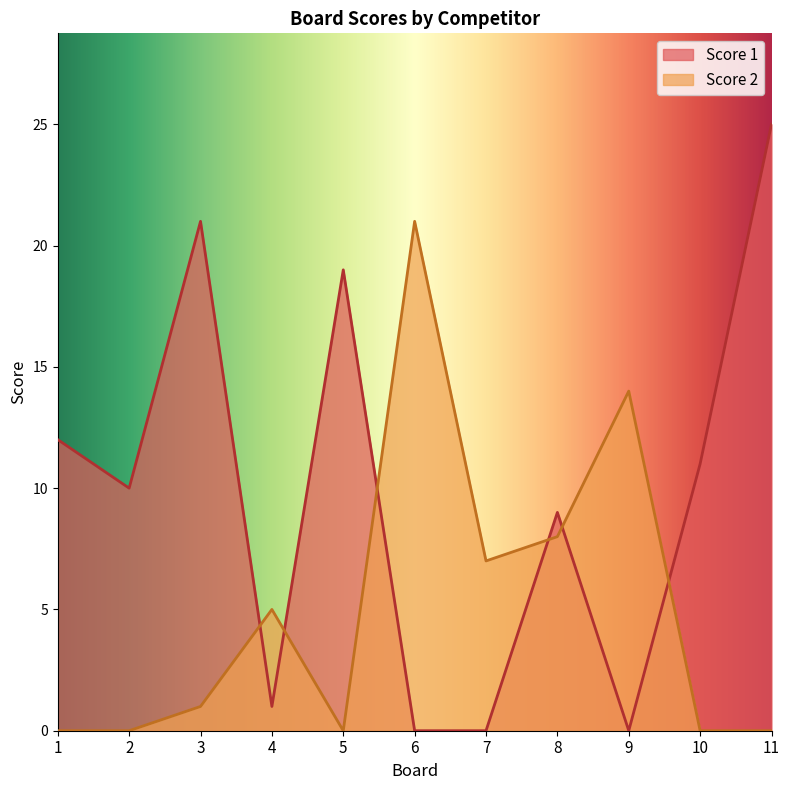

Reading left to right, extract all data points from this chart.

Score 1: 1=12	2=10	3=21	4=1	5=19	6=0	7=0	8=9	9=0	10=11	11=25
Score 2: 1=0	2=0	3=1	4=5	5=0	6=21	7=7	8=8	9=14	10=0	11=0